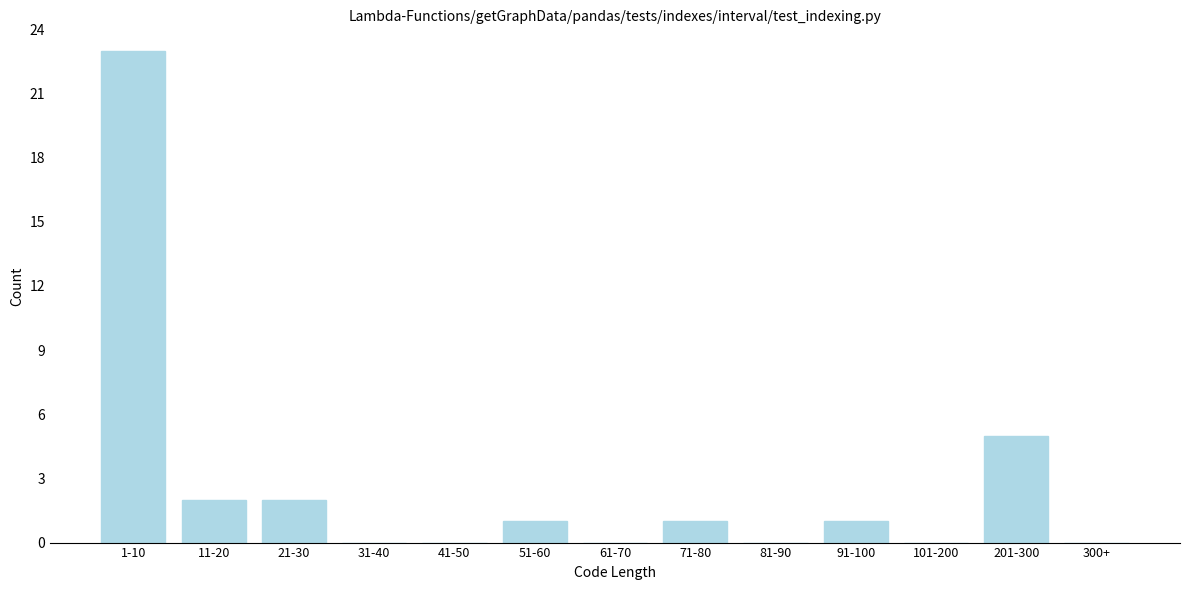

Reading left to right, what are all the values shown in this chart?

1-10=23	11-20=2	21-30=2	31-40=0	41-50=0	51-60=1	61-70=0	71-80=1	81-90=0	91-100=1	101-200=0	201-300=5	300+=0